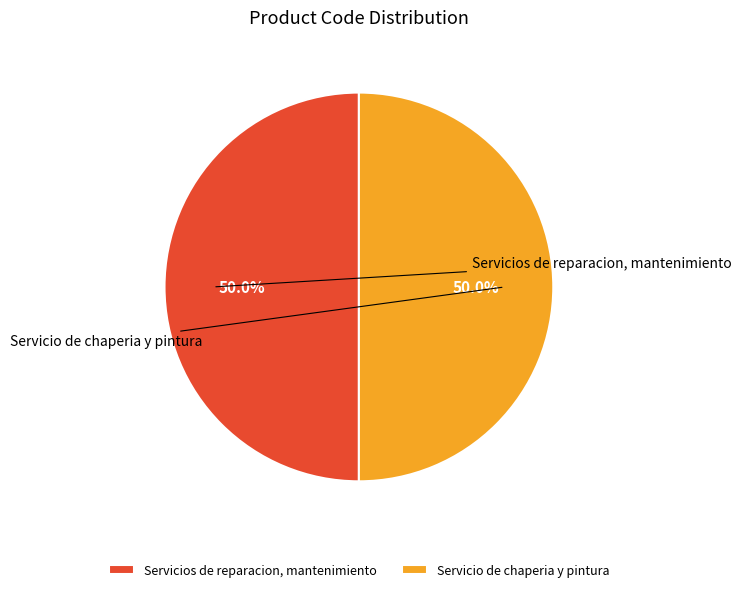

How much of the chart is everything except Servicios de reparacion, mantenimiento?

50.0%